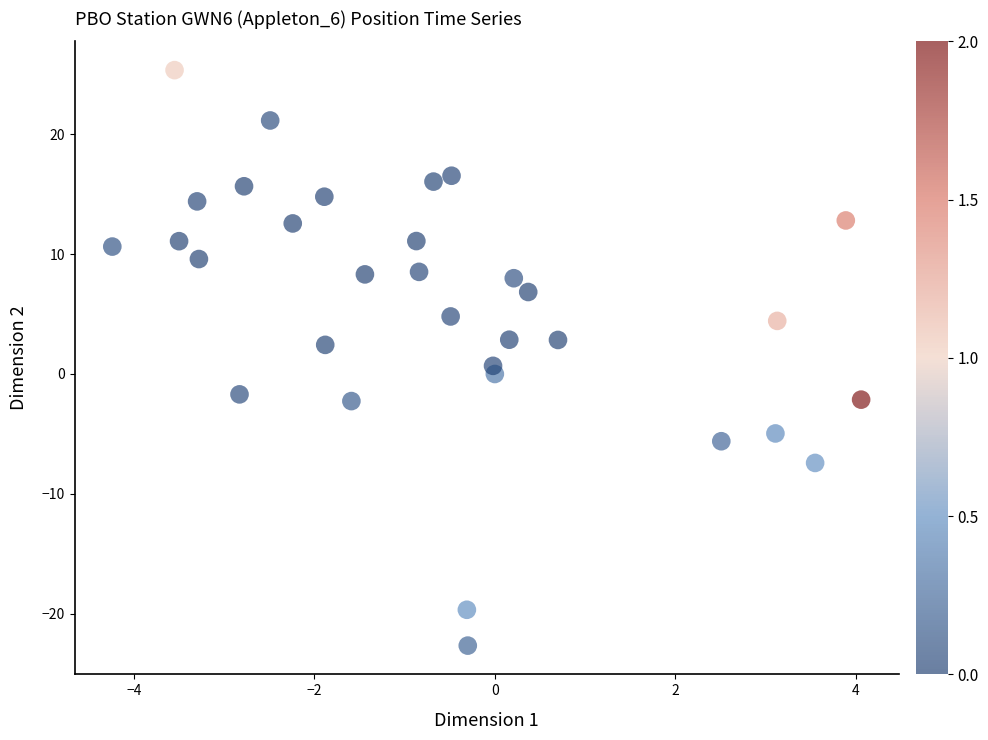

What is the range of Y values (max minus min)?

48.0